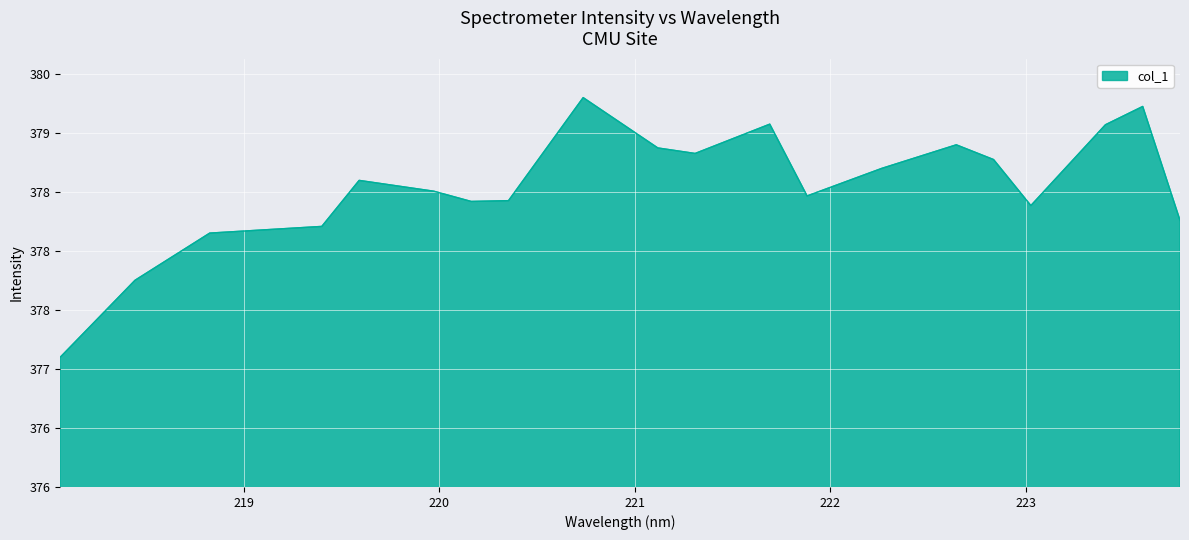

What is the sum of all values?

7571.0